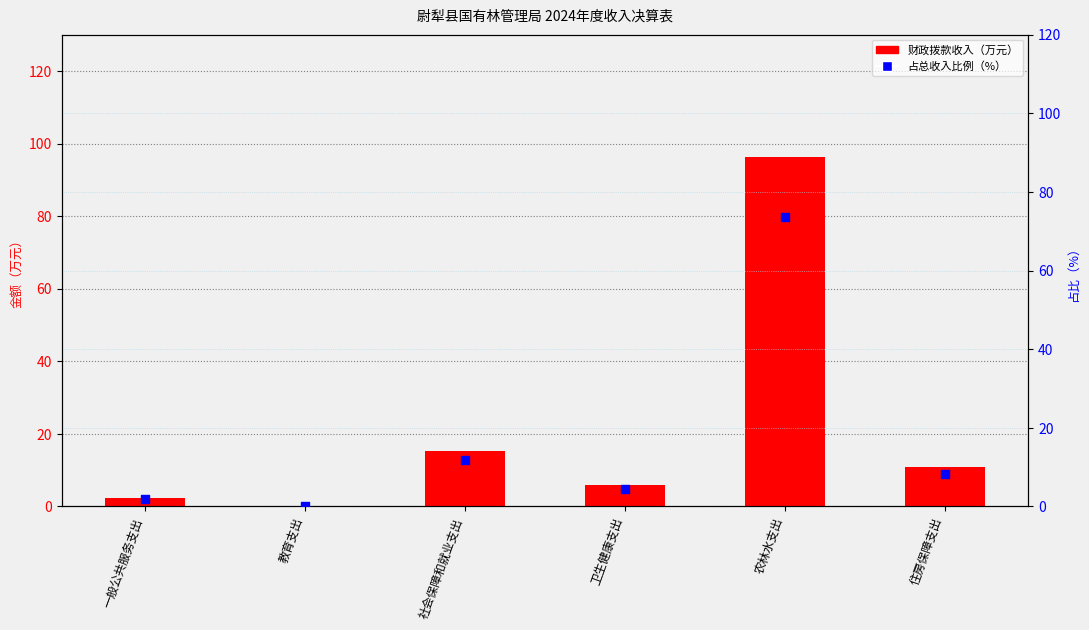

What is the total value across all series at 社会保障和就业支出?

27.1